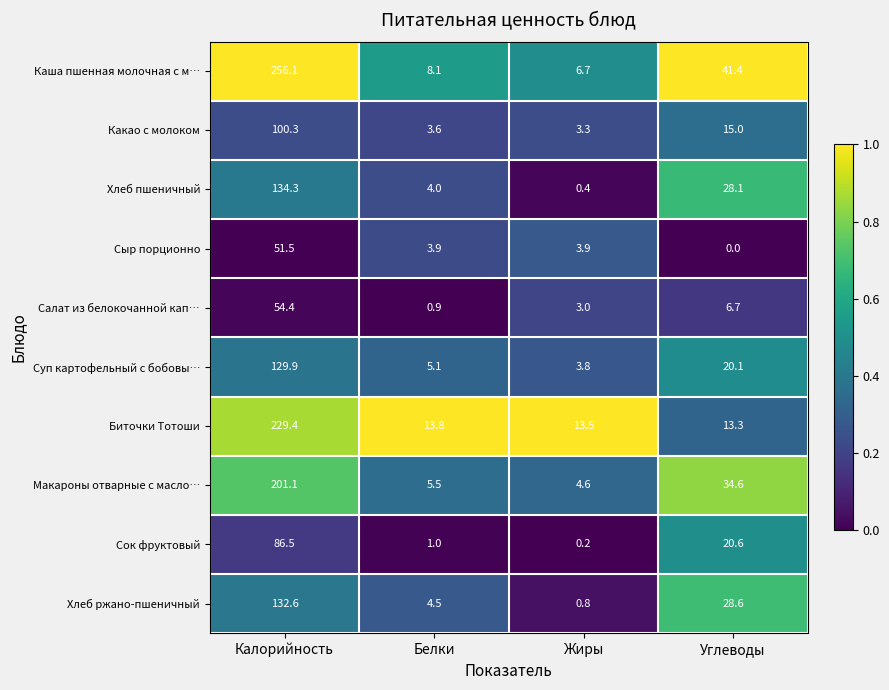

How many series are shown in this chart?

10